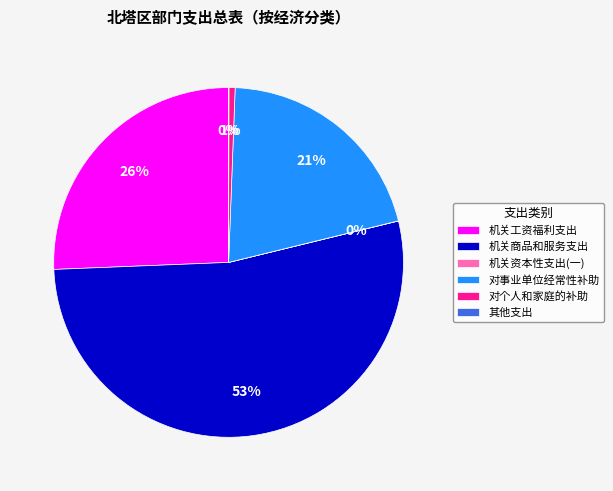

To the nearest percent, what is the average slice percentage?

17%